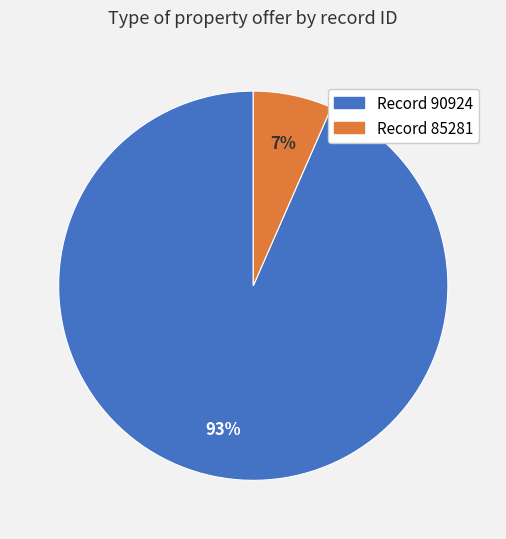

To the nearest percent, what is the average slice percentage?

50%